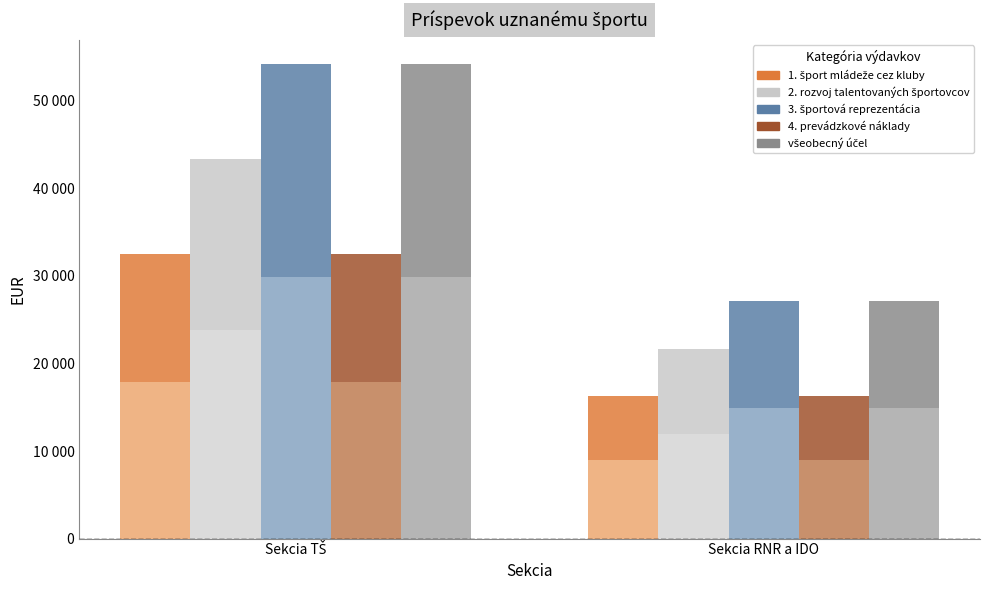

What is the label of the 1st bar from the left?

Sekcia TŠ